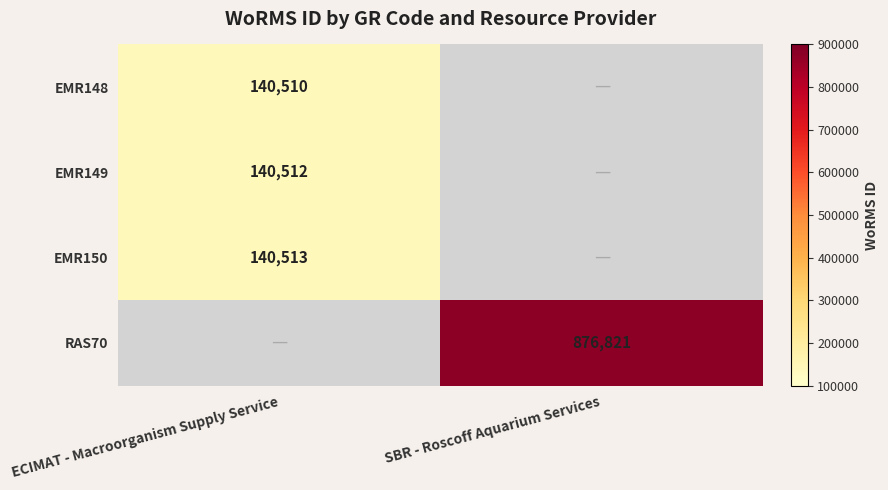

Is it true that EMR150 equals 140513 at ECIMAT - Macroorganism Supply Service?

True